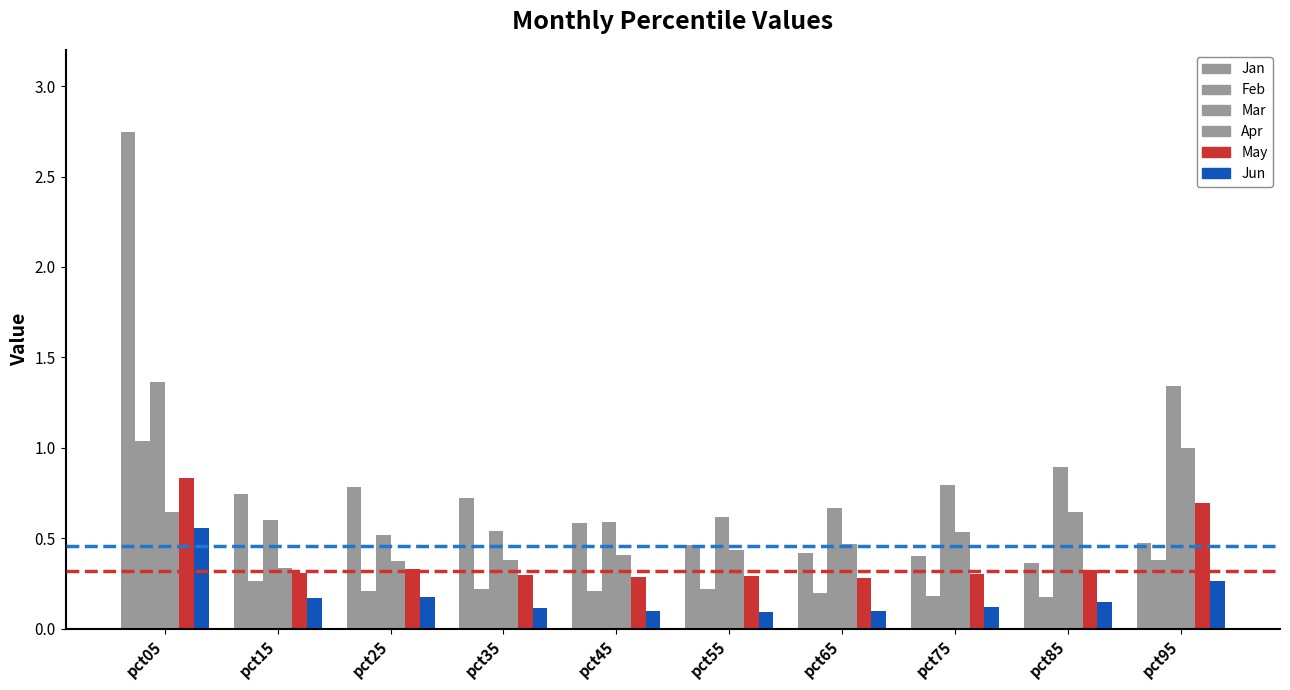

At how many categories does at least one series exceed 0?

10